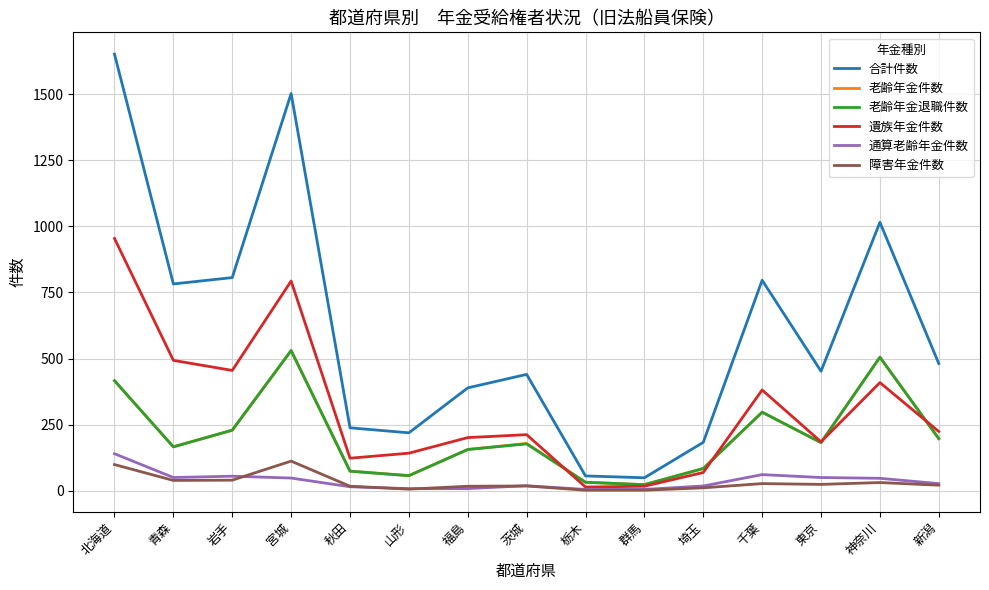

The value of 障害年金件数 at 岩手 is 40. True or false?

True